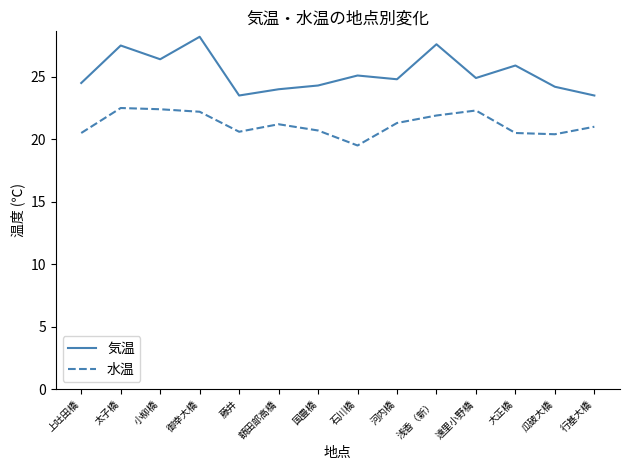

True or false: 水温 and 気温 cross at least once.

False